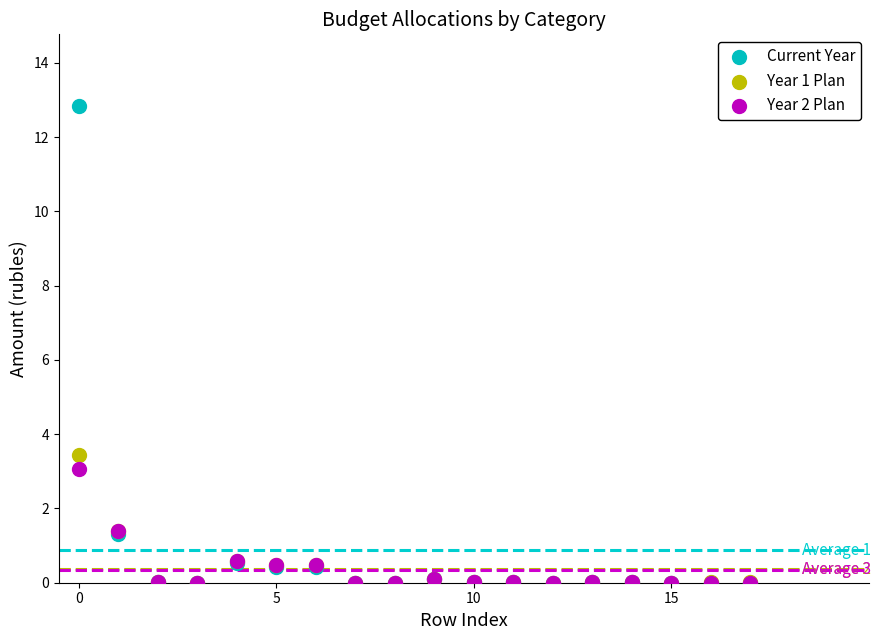

In the Current Year series, what Y value is closest to 6?

1.3